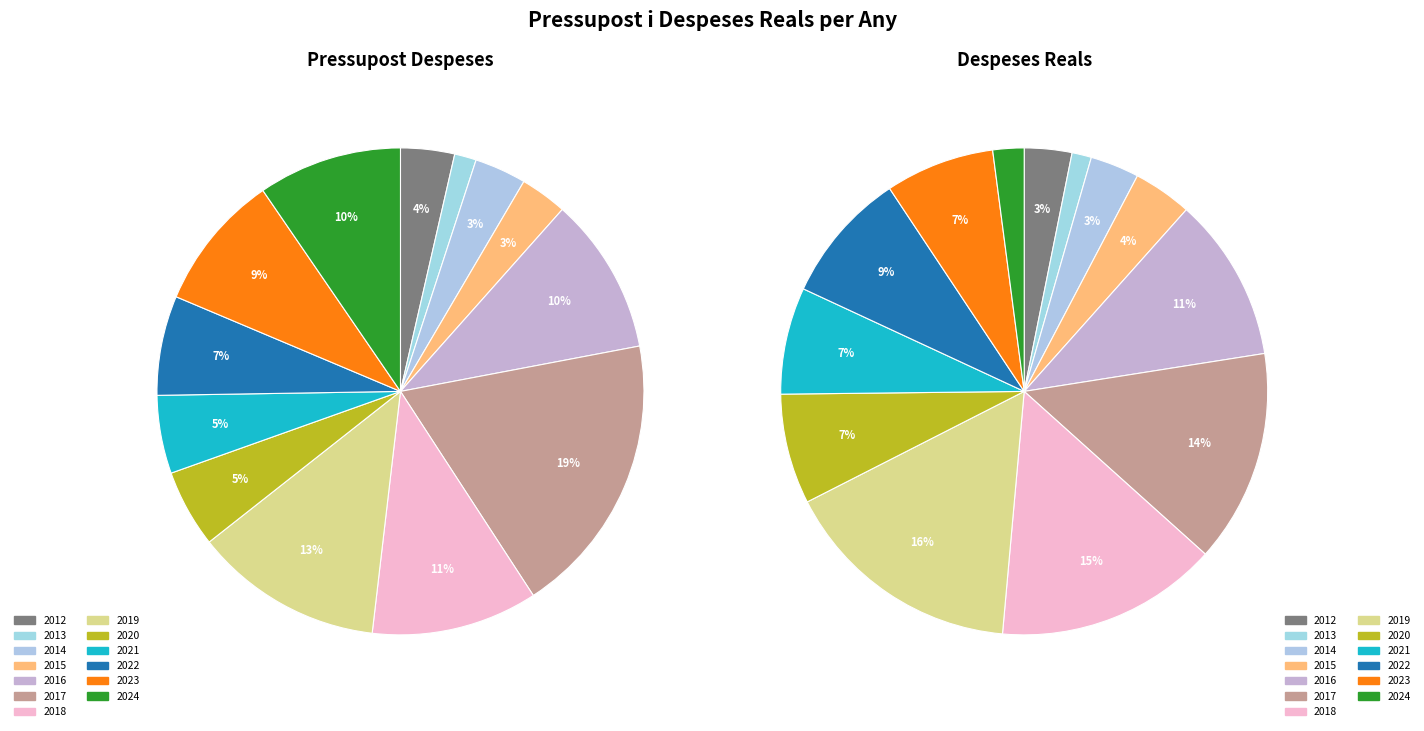

To the nearest percent, what percentage of the pie is 9?

5%